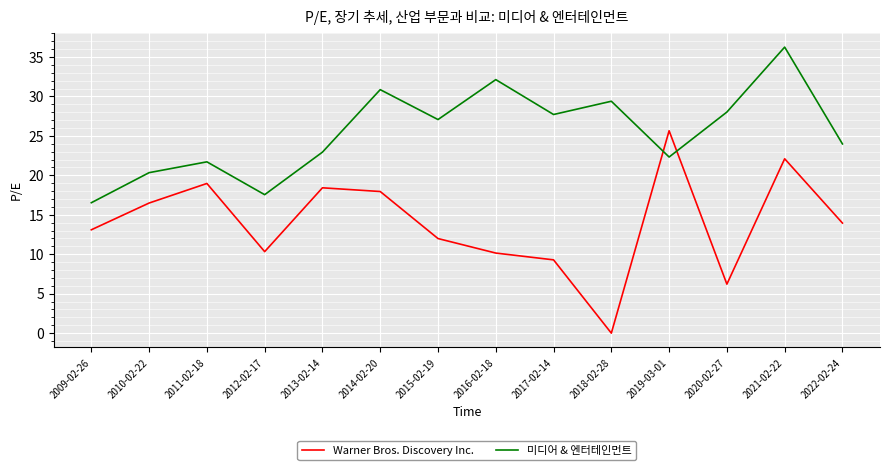

Which label corresponds to the smallest value in the chart?

2018-02-28